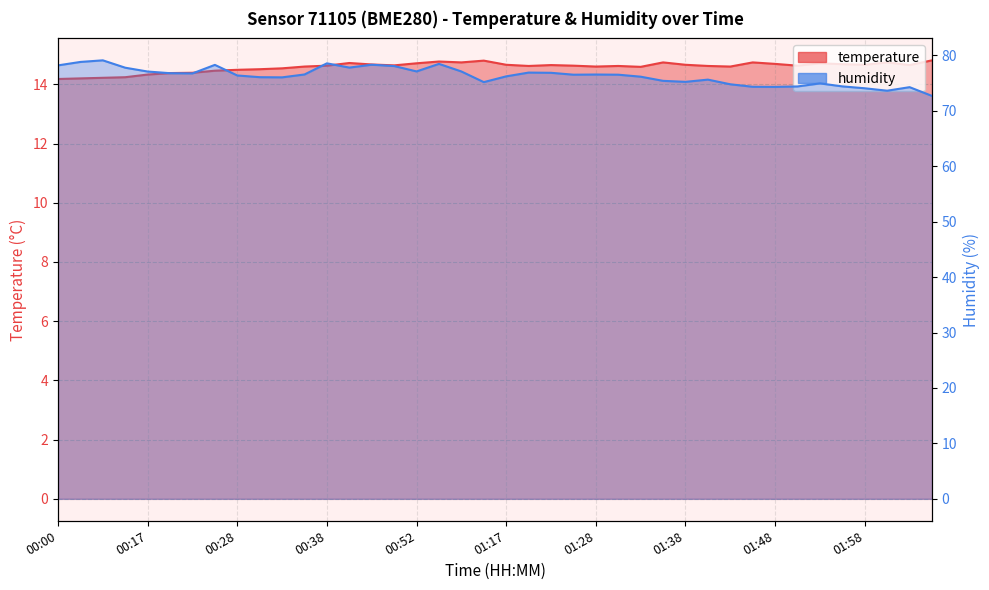

True or false: temperature and humidity cross at least once.

False